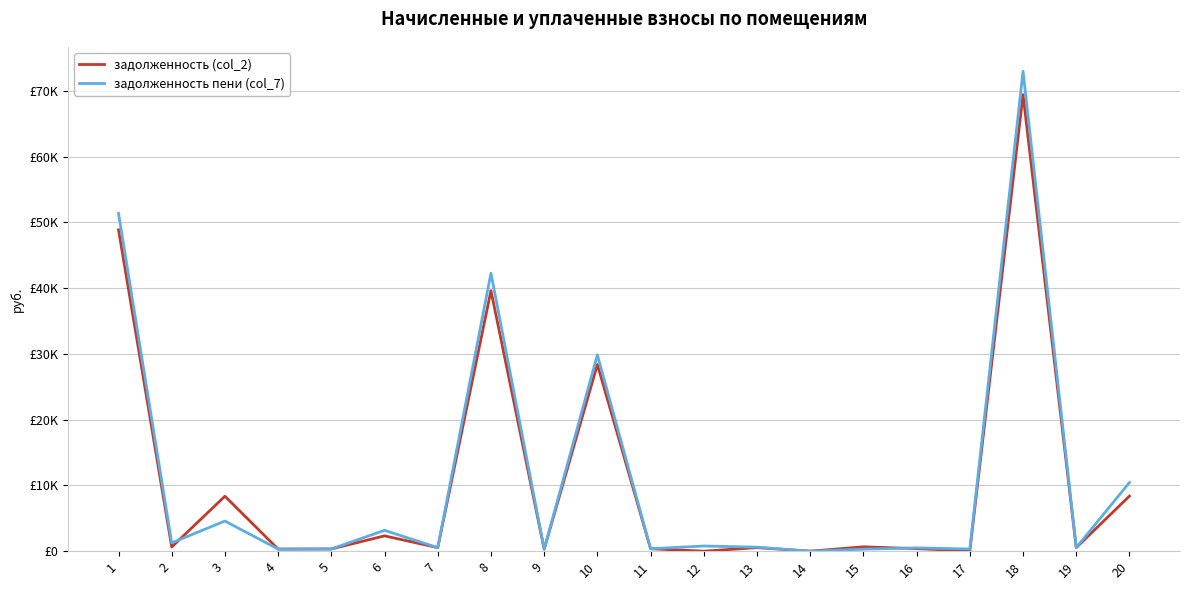

Reading right to left, transcribe all the data shown in this chart.

задолженность (col_2): 8382.6	539.0	69441.6	45.9	388.1	662.7	0.0	542.3	0.0	373.2	28394.0	313.2	39622.9	543.1	2329.8	339.9	318.2	8359.5	635.3	48880.7
задолженность пени (col_7): 10449.9	539.0	73001.1	332.3	501.9	312.5	0.0	609.9	788.0	373.2	29860.9	313.2	42285.5	543.1	3170.2	339.9	318.2	4584.9	1266.3	51386.3